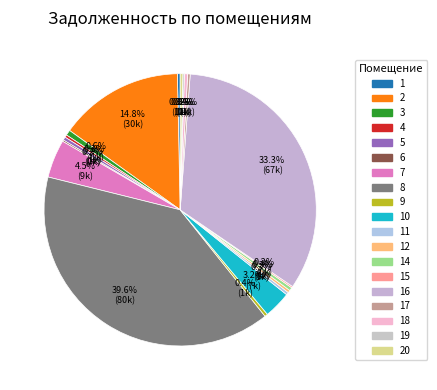

How many segments does this pie chart have?

19